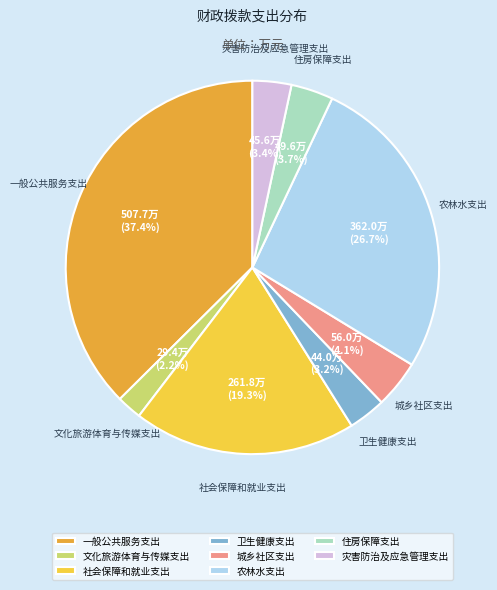

What is the smallest slice in the pie chart?

文化旅游体育与传媒支出